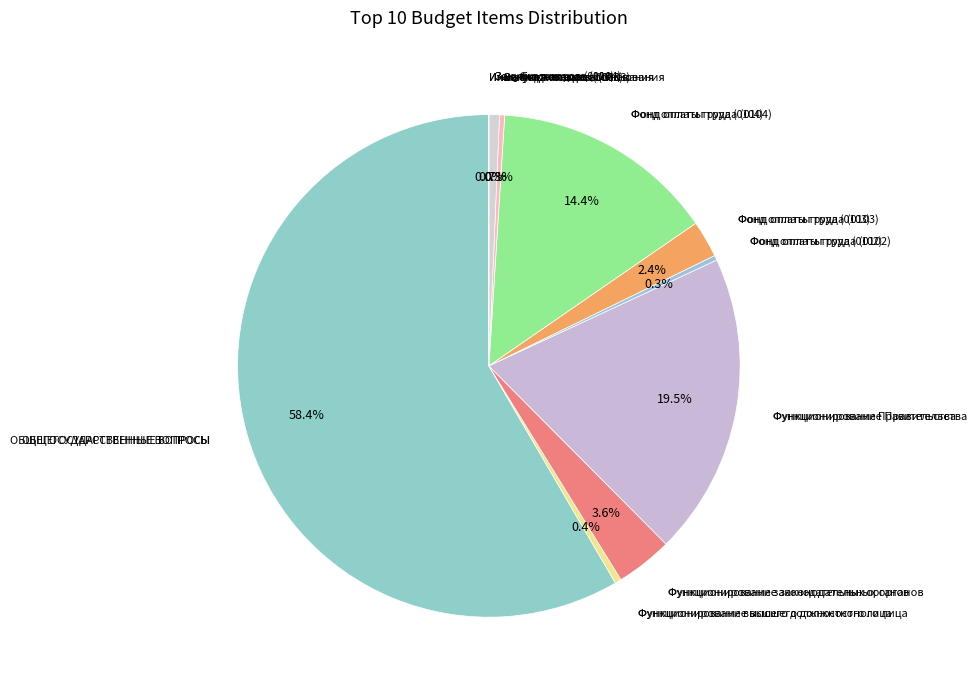

How many segments does this pie chart have?

10